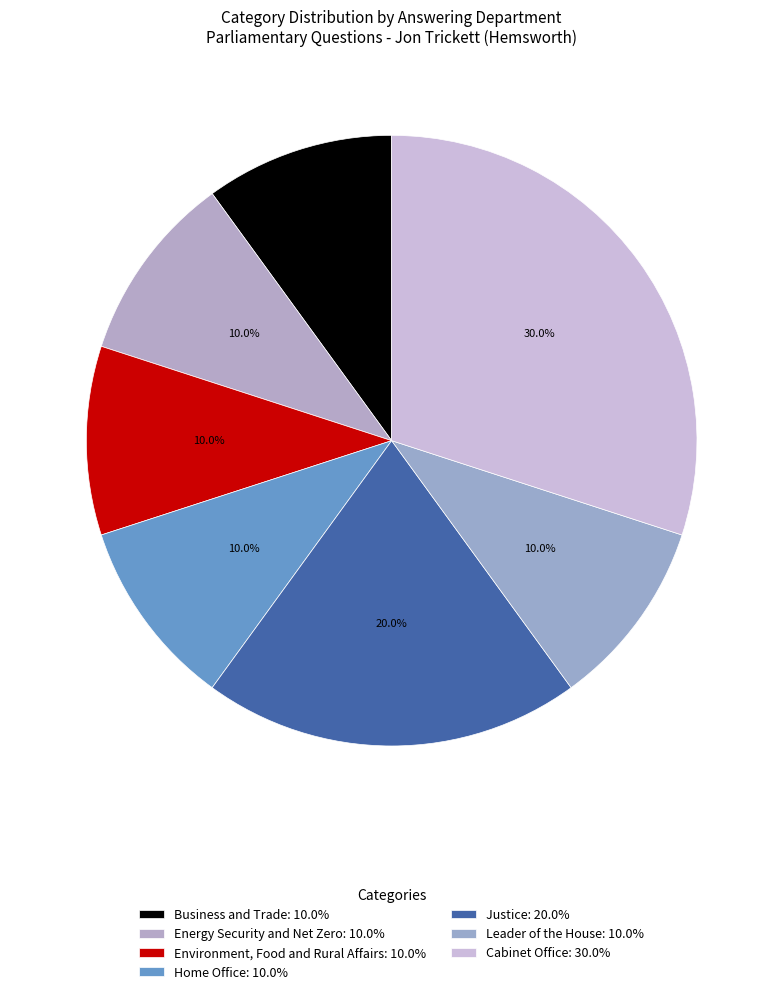

How many segments does this pie chart have?

7